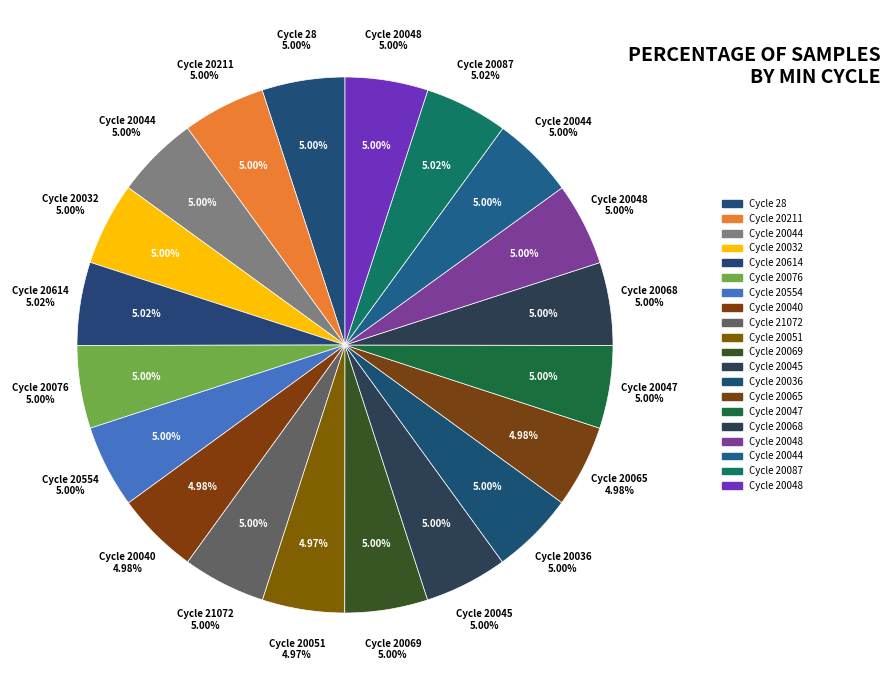

Approximately how many times larger is the value at 20044 compared to 20076?

1.0